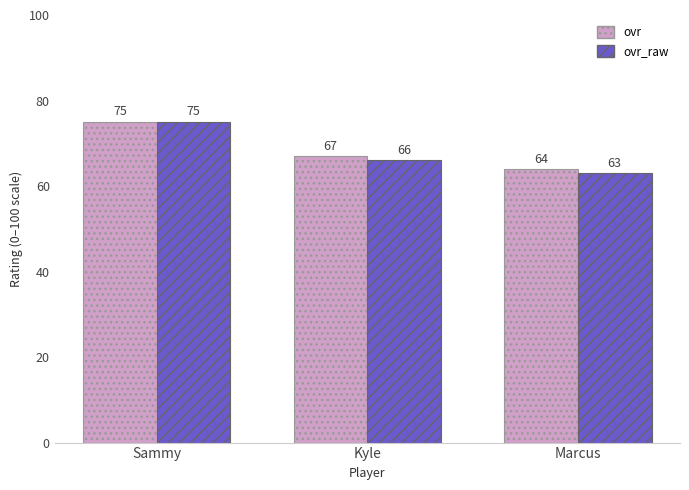

Which series has the largest range (max minus min)?

ovr_raw